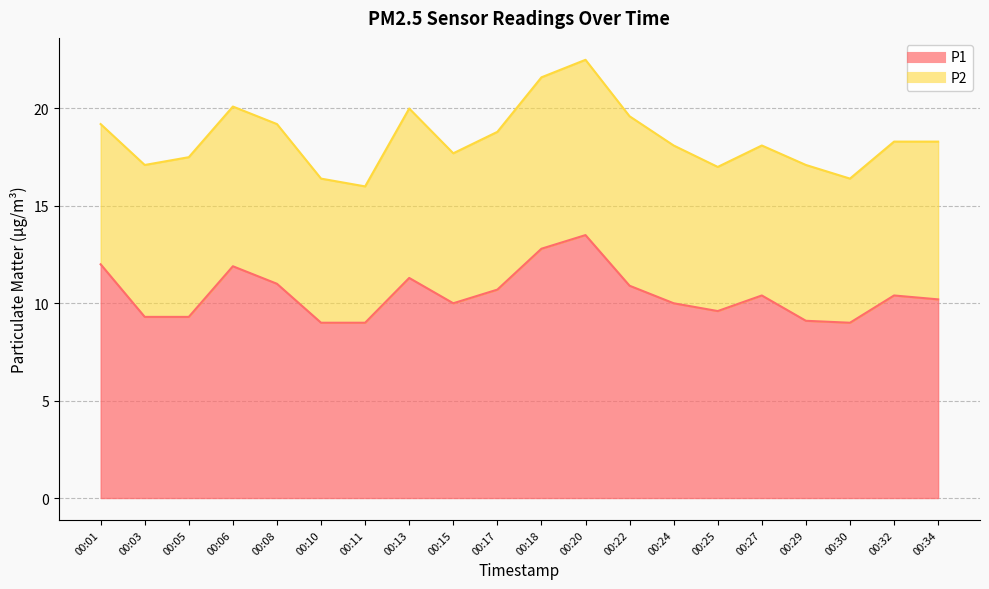

What is the value of the 3rd point from the left?

9.3